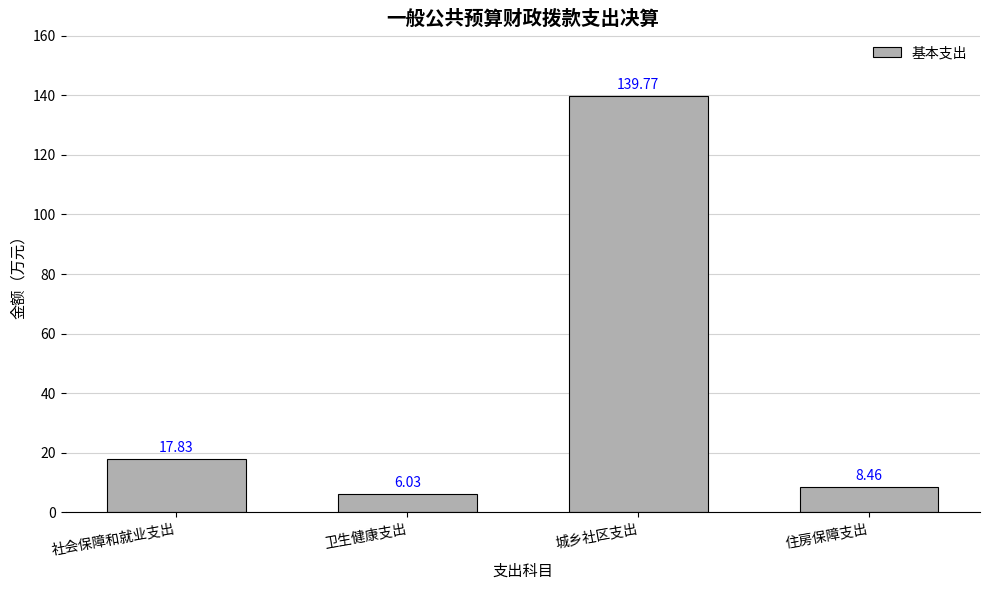

At which category does the chart reach its peak across all series?

城乡社区支出